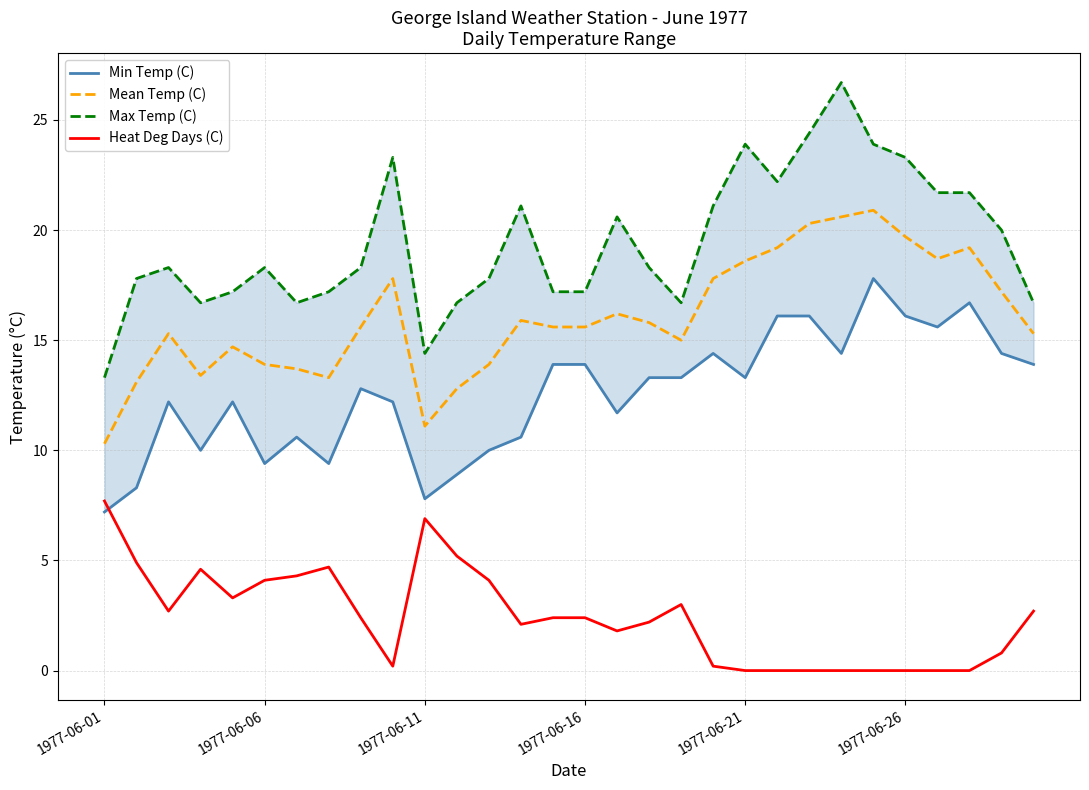

The Mean Temp (C) series shows 5.7 at 1977-06-21. True or false?

False